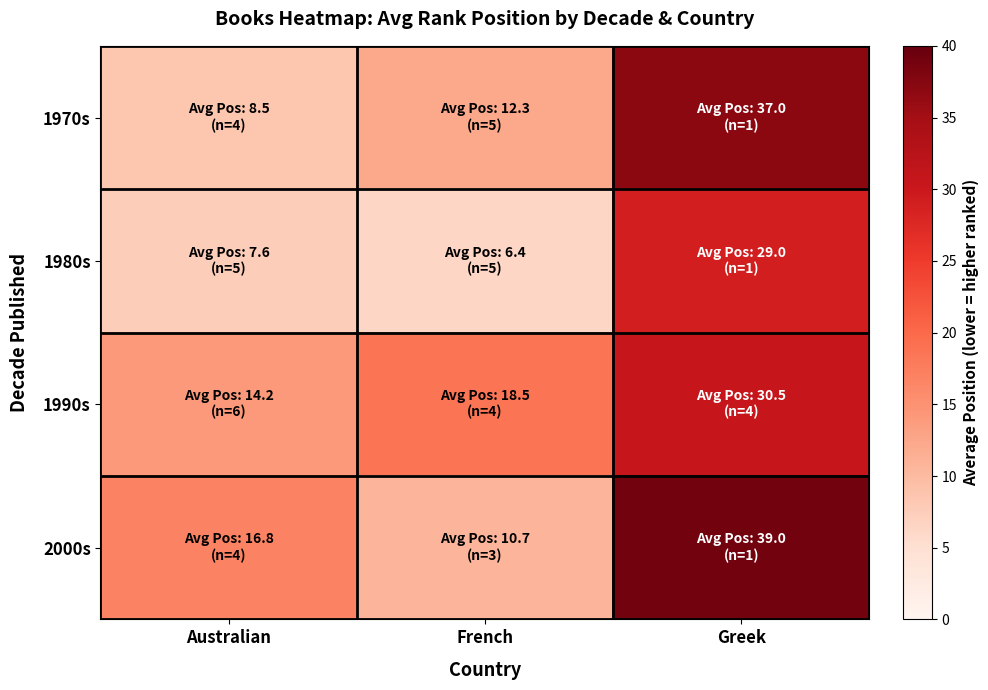

Reading left to right, list all the values displayed in this chart.

1970s: Australian=8.5	French=12.3	Greek=37.0
1980s: Australian=7.6	French=6.4	Greek=29.0
1990s: Australian=14.2	French=18.5	Greek=30.5
2000s: Australian=16.8	French=10.7	Greek=39.0